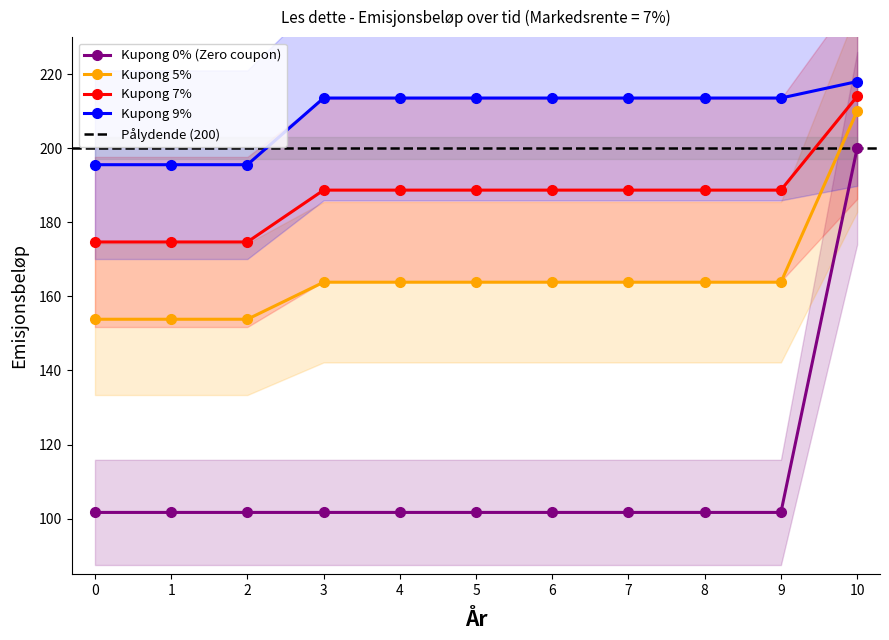

At which category is the sum across all series the highest?

10